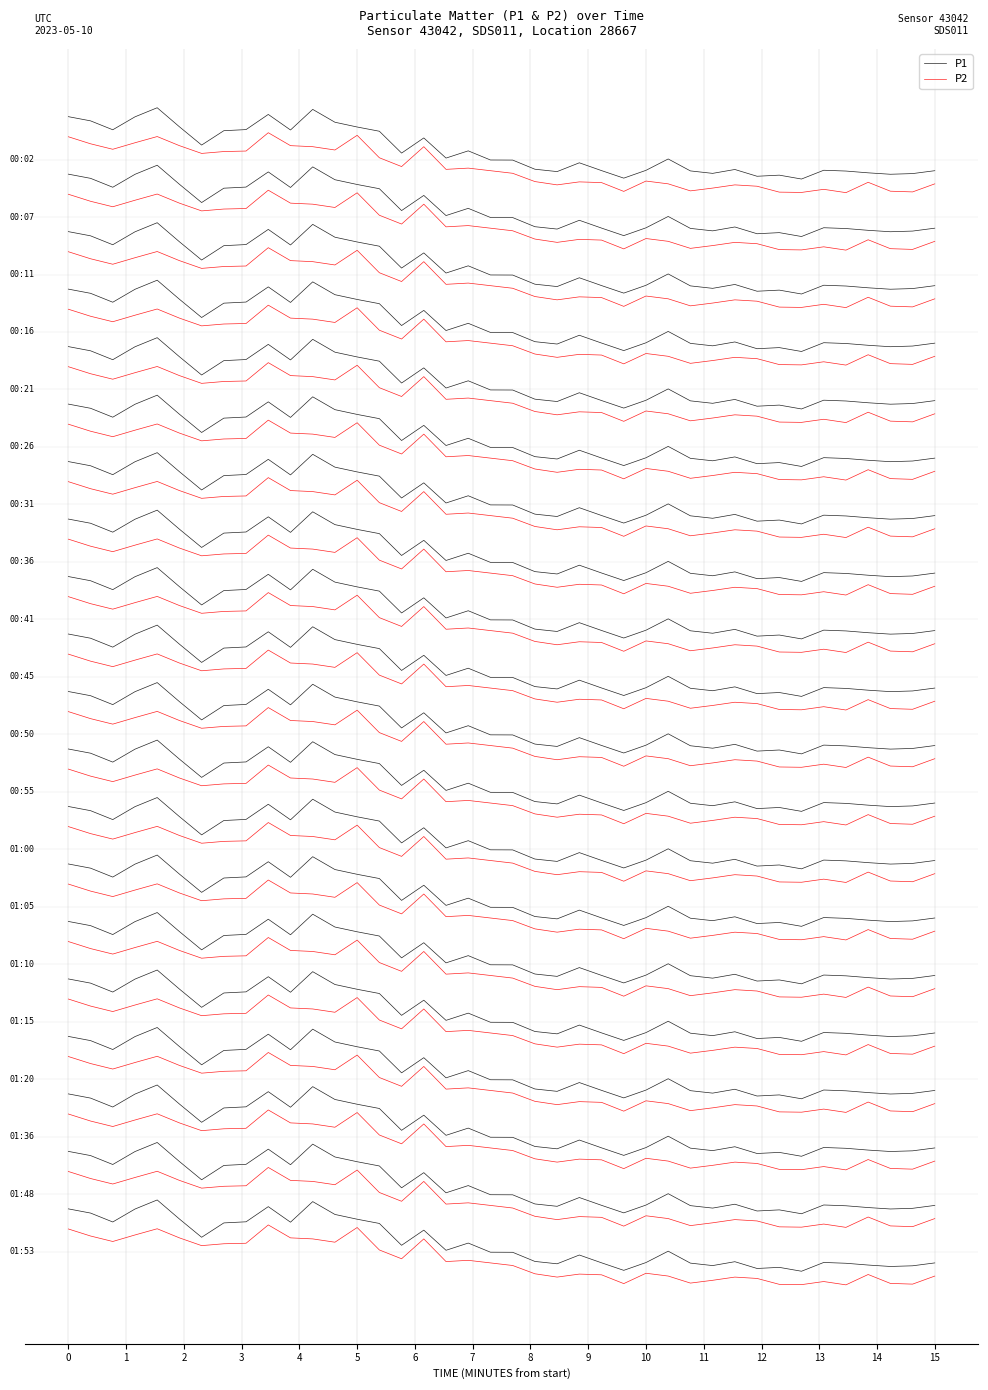

Reading left to right, transcribe all the data shown in this chart.

P1: 22.4	20.2	15.5	22.3	27.0	17.1	7.6	15.1	15.6	23.5	15.4	26.2	19.5	17.0	14.8	3.4	11.3	0.8	4.5	-0.2	-0.3	-5.1	-6.3	-1.7	-5.8	-9.7	-5.6	0.3	-5.9	-7.2	-5.2	-8.7	-8.1	-10.2	-5.6	-6.0	-6.9	-7.7	-7.3	-5.8
P2: 11.9	8.2	5.4	8.8	12.0	7.2	3.2	4.2	4.4	14.0	7.2	6.7	5.0	12.7	0.9	-3.7	6.7	-5.1	-4.5	-5.8	-7.2	-11.5	-13.2	-11.7	-12.0	-16.6	-11.2	-12.7	-16.4	-14.9	-13.2	-13.9	-17.0	-17.2	-15.5	-17.3	-11.9	-16.5	-16.9	-12.7